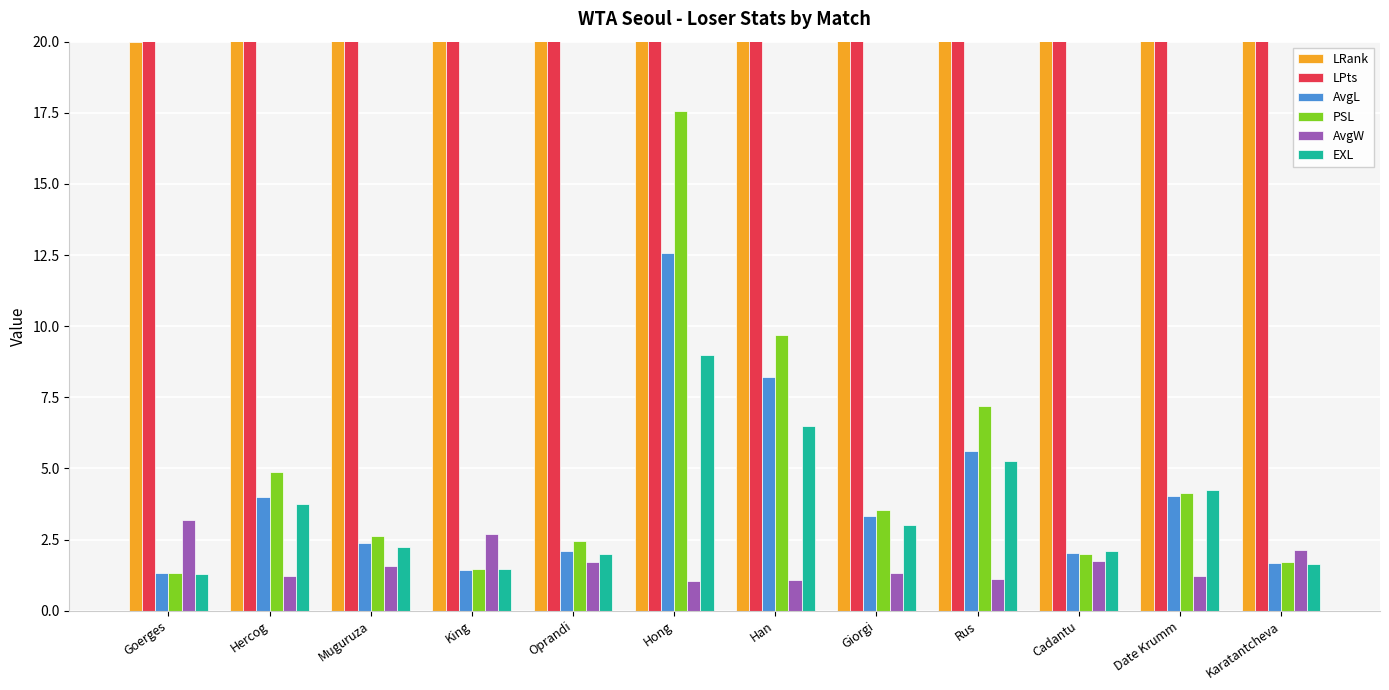

What are all the series names shown in the legend?

LRank, LPts, AvgL, PSL, AvgW, EXL